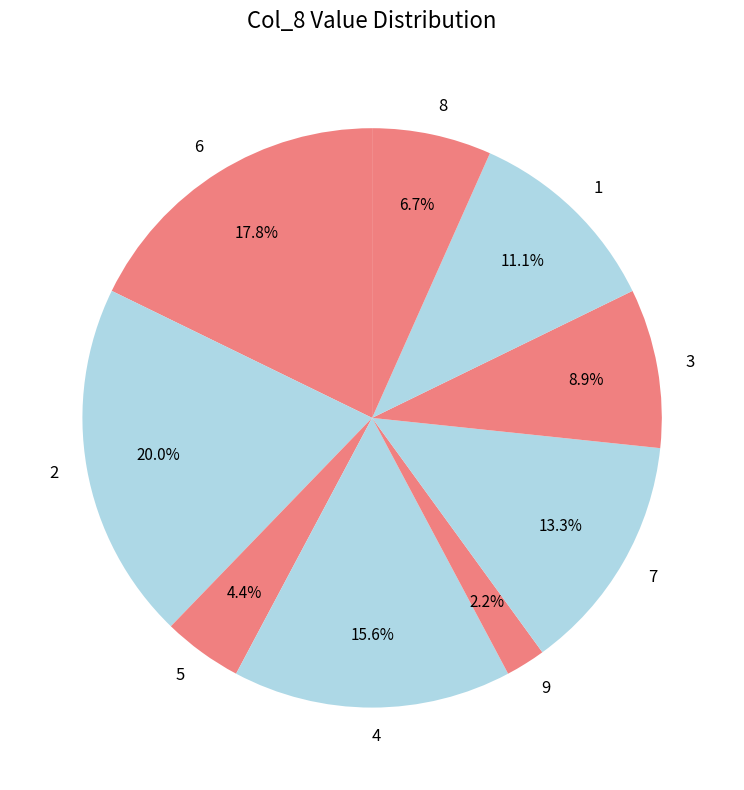

Approximately how many times larger is the value at 5 compared to 2?

0.2